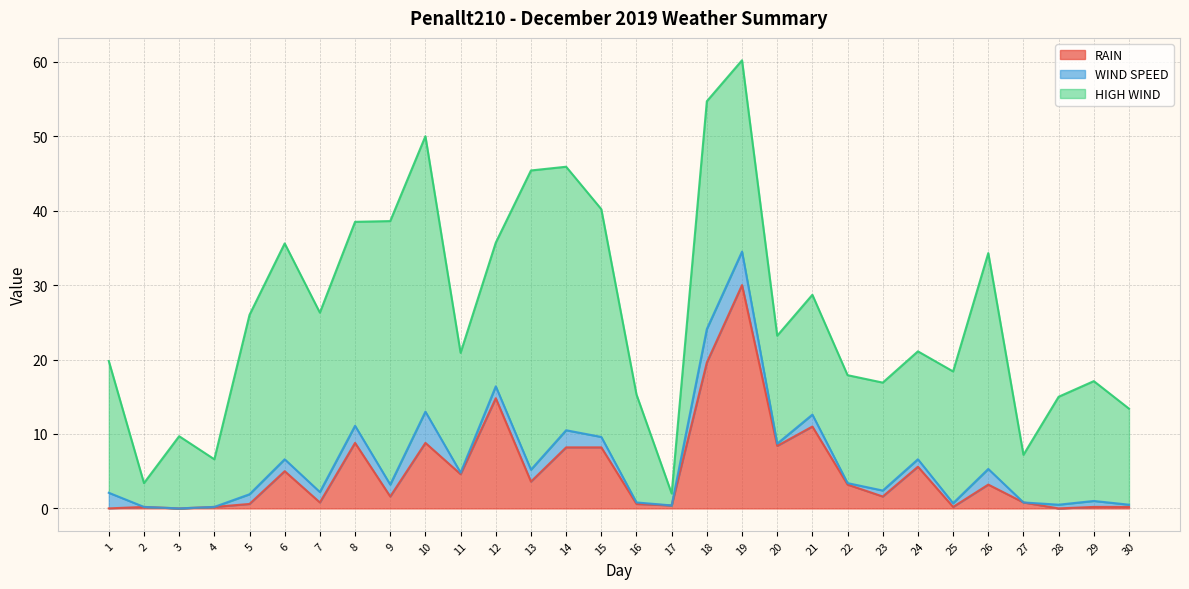

Reading left to right, extract all data points from this chart.

RAIN: 1=0.0	2=0.2	3=0.0	4=0.2	5=0.6	6=5.0	7=0.8	8=8.8	9=1.6	10=8.8	11=4.6	12=14.8	13=3.6	14=8.2	15=8.2	16=0.6	17=0.4	18=19.6	19=30.0	20=8.4	21=11.0	22=3.2	23=1.6	24=5.6	25=0.2	26=3.2	27=0.8	28=0.0	29=0.2	30=0.2
WIND SPEED: 1=2.1	2=0.0	3=0.0	4=0.0	5=1.3	6=1.6	7=1.4	8=2.3	9=1.6	10=4.2	11=0.2	12=1.6	13=1.6	14=2.3	15=1.4	16=0.2	17=0.0	18=4.5	19=4.5	20=0.3	21=1.6	22=0.2	23=0.8	24=1.0	25=0.5	26=2.1	27=0.0	28=0.5	29=0.8	30=0.3
HIGH WIND: 1=17.7	2=3.2	3=9.7	4=6.4	5=24.1	6=29.0	7=24.1	8=27.4	9=35.4	10=37.0	11=16.1	12=19.3	13=40.2	14=35.4	15=30.6	16=14.5	17=1.6	18=30.6	19=25.7	20=14.5	21=16.1	22=14.5	23=14.5	24=14.5	25=17.7	26=29.0	27=6.4	28=14.5	29=16.1	30=12.9